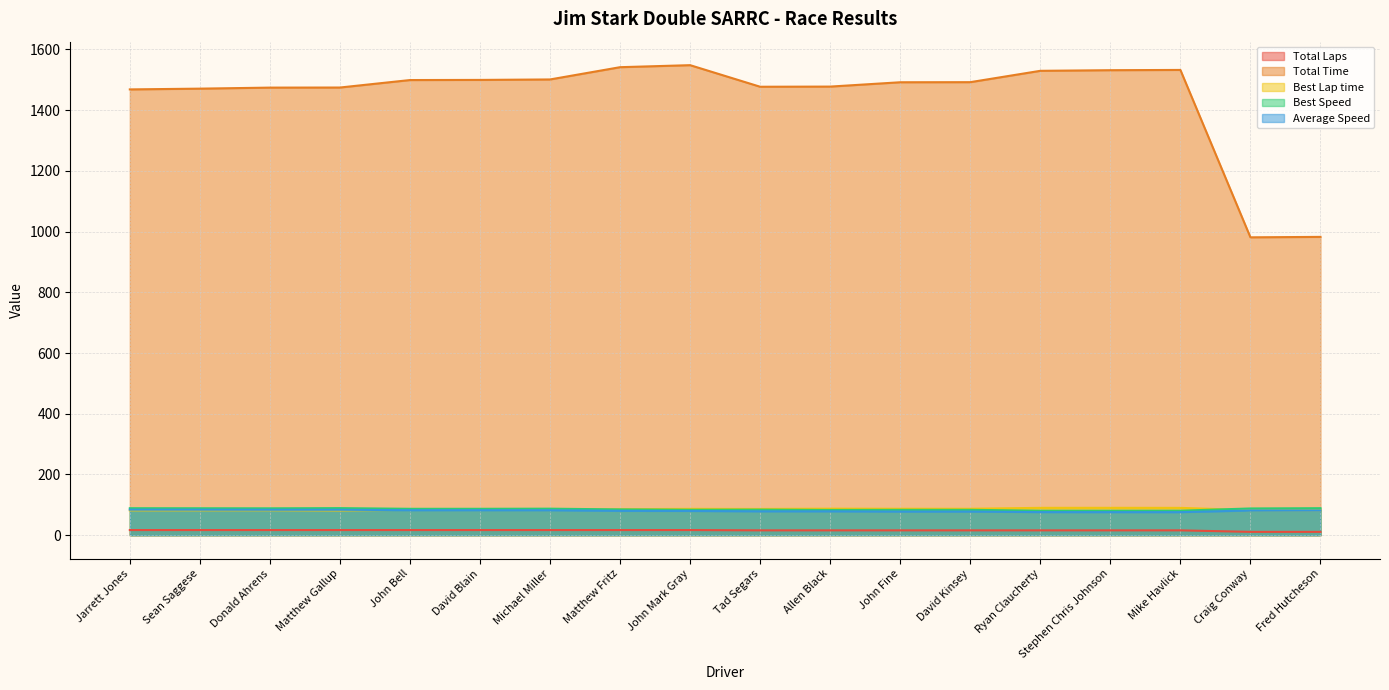

True or false: Total Time and Total Laps cross at least once.

False